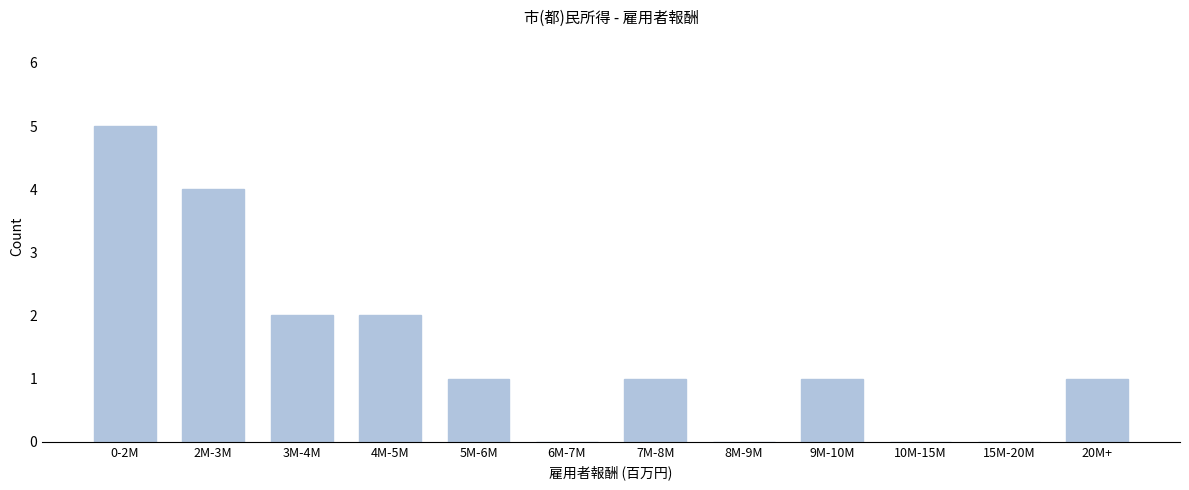

Reading left to right, list all the values displayed in this chart.

0-2M=5	2M-3M=4	3M-4M=2	4M-5M=2	5M-6M=1	6M-7M=0	7M-8M=1	8M-9M=0	9M-10M=1	10M-15M=0	15M-20M=0	20M+=1